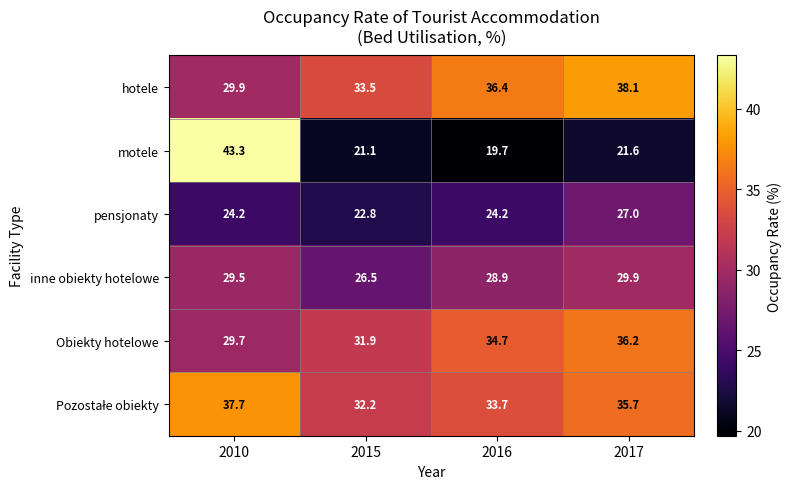

Which series has the largest range (max minus min)?

motele